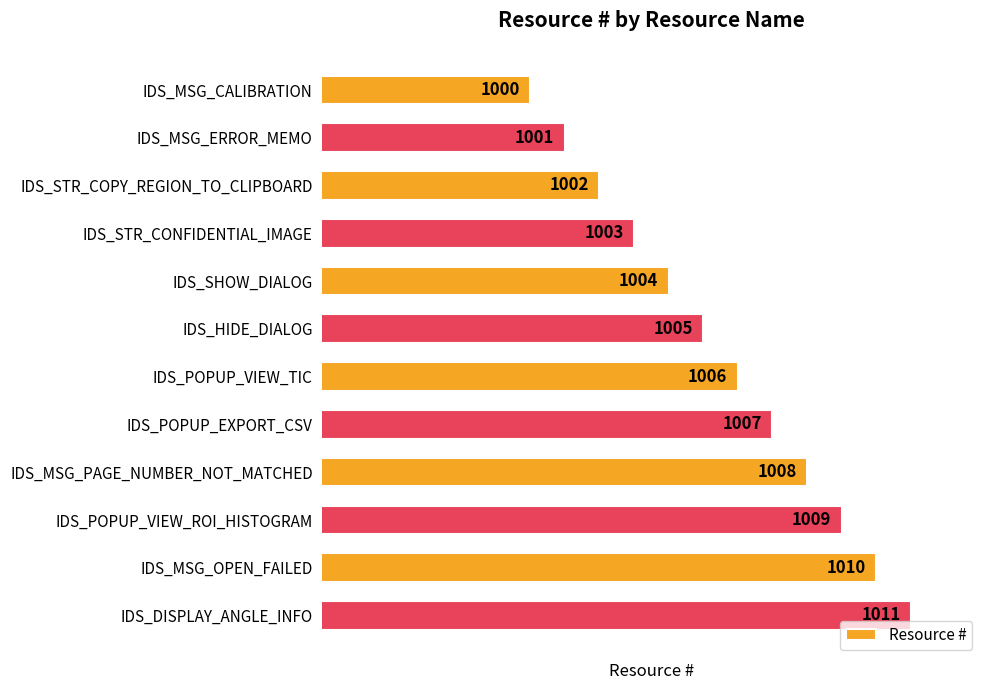

What is the minimum value shown in the chart?

1000